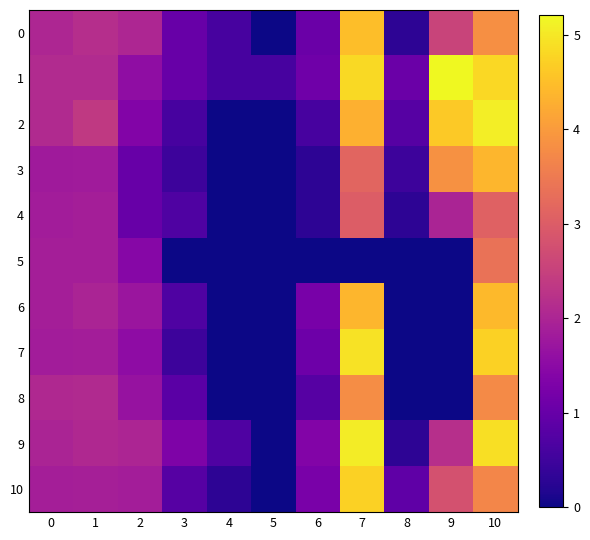

Between 4 and 7, which series saw the biggest shift?

7